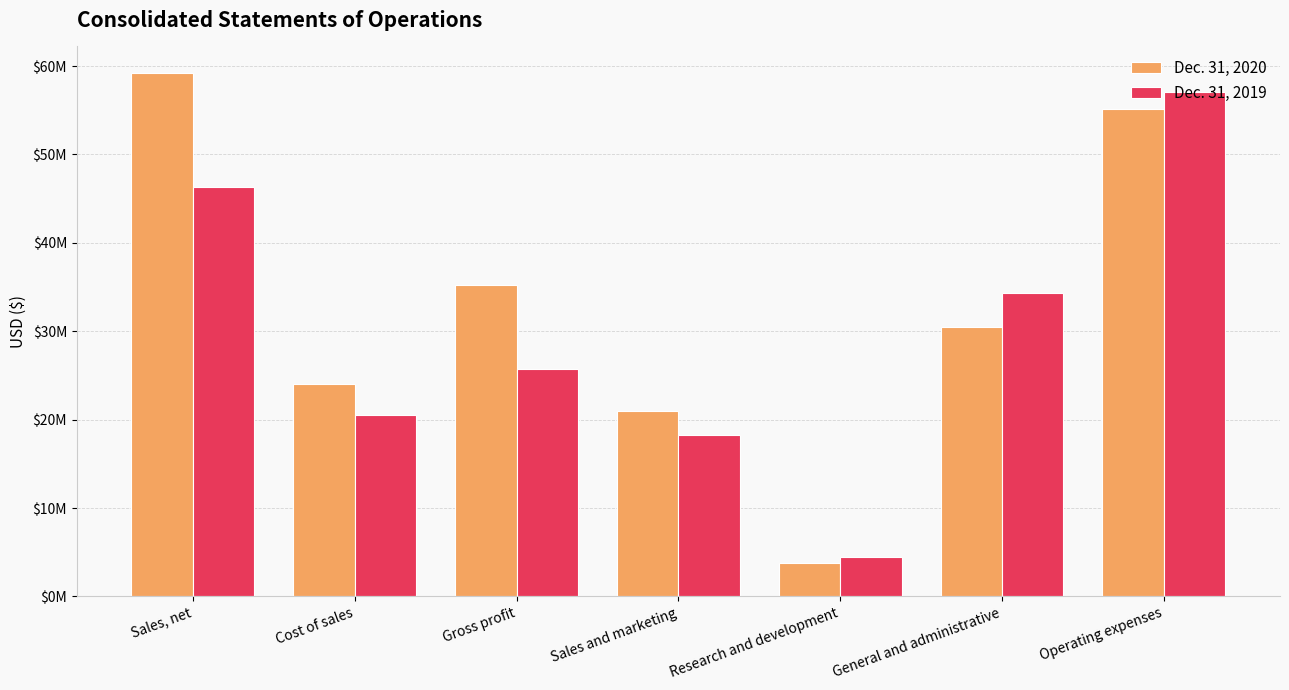

Does the chart contain any negative values?

No